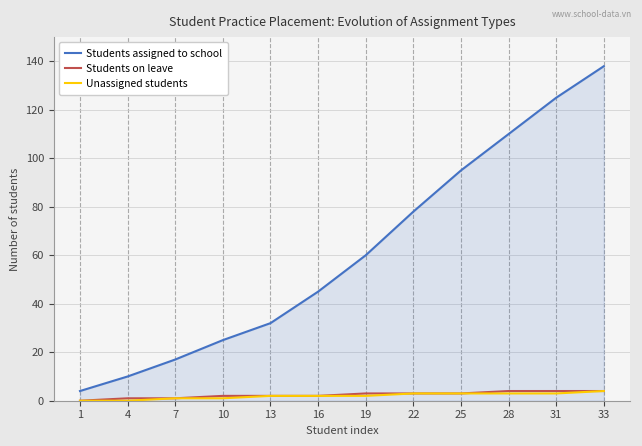

Which series changed the most between 7 and 31?

Students assigned to school